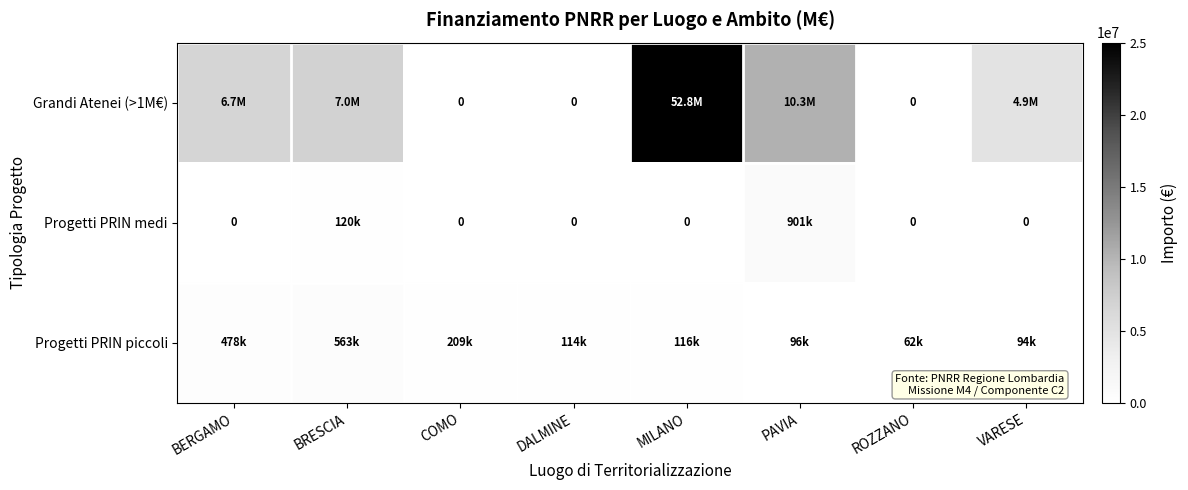

Which series changed the most between BRESCIA and MILANO?

Grandi Atenei (>1M€)